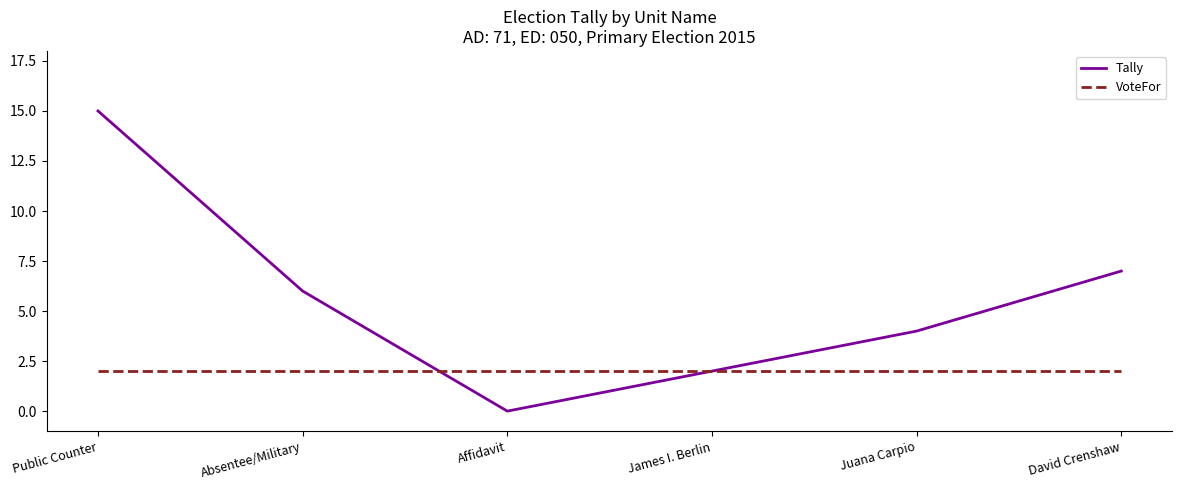

What is the difference between the maximum and minimum values in the Tally series?

15